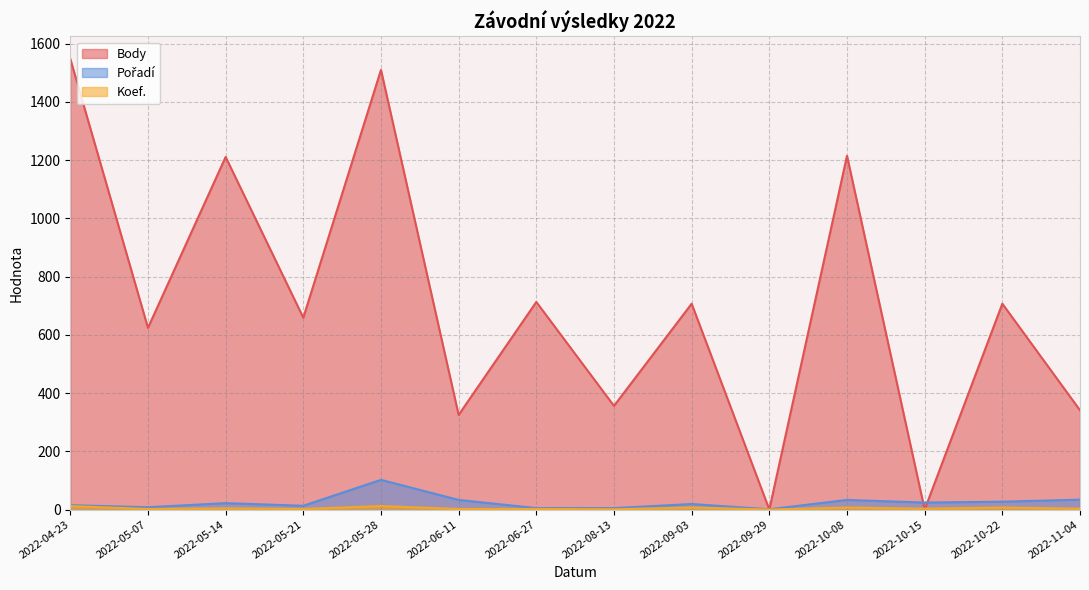

What is the sum of the Pořadí values at 2022-05-14 and 2022-09-03?

41